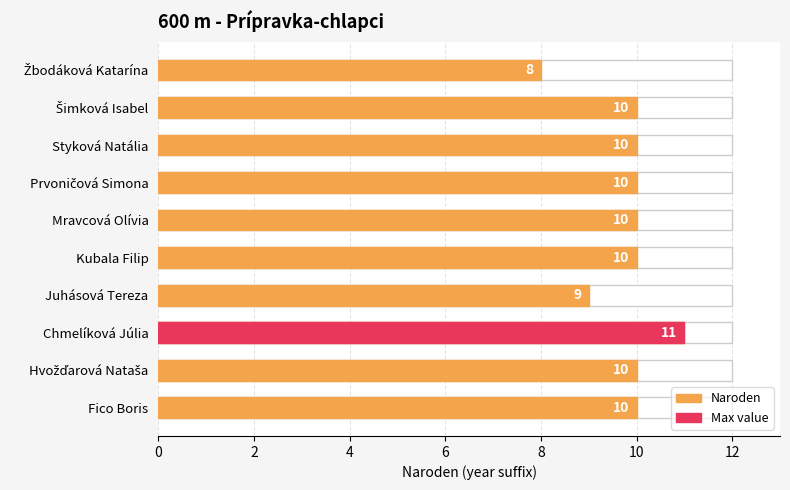

What is the minimum value shown in the chart?

8